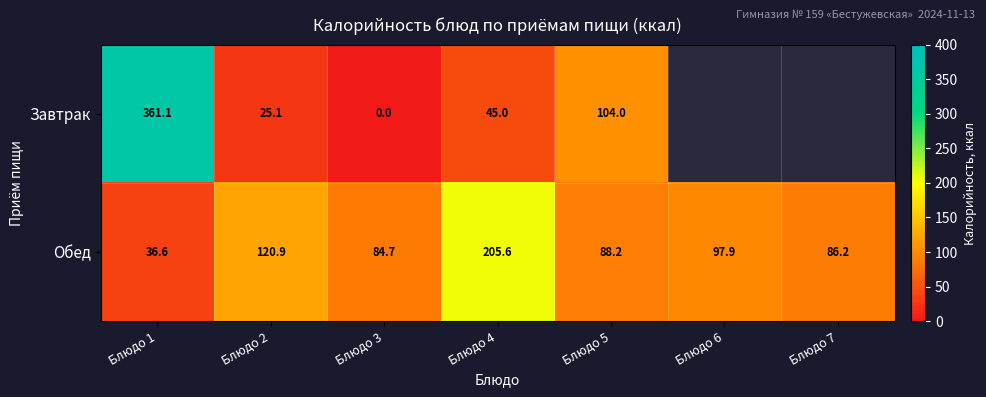

Rank the series at Блюдо 3 from highest to lowest value.

Обед, Завтрак